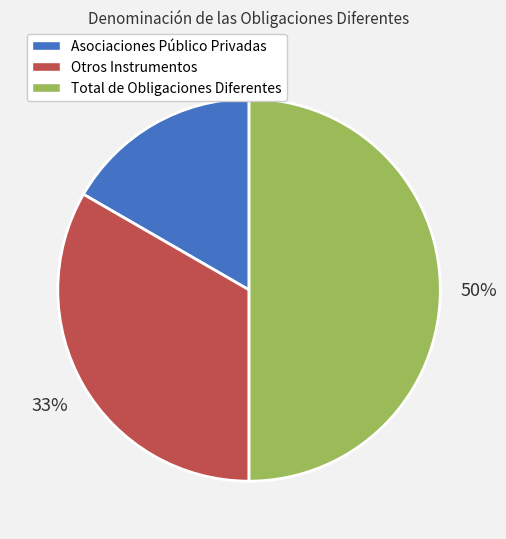

Between Total de Obligaciones Diferentes and Asociaciones Público Privadas, which is larger?

Total de Obligaciones Diferentes